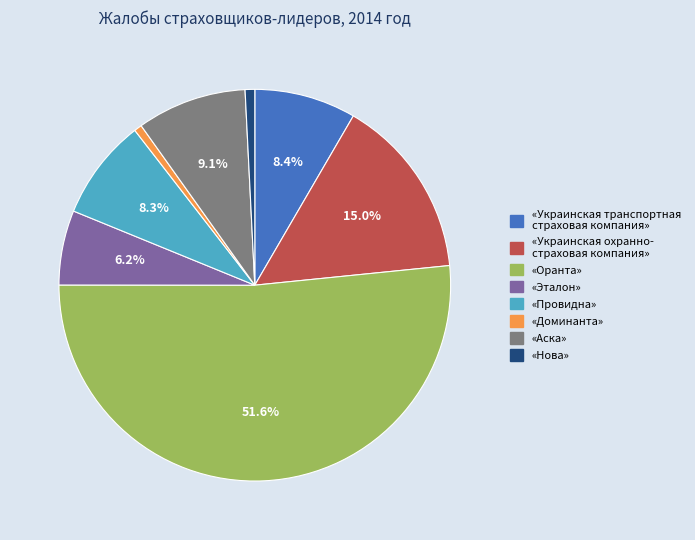

Between «Украинская транспортная страховая компания» and «Эталон», which is larger?

«Украинская транспортная страховая компания»